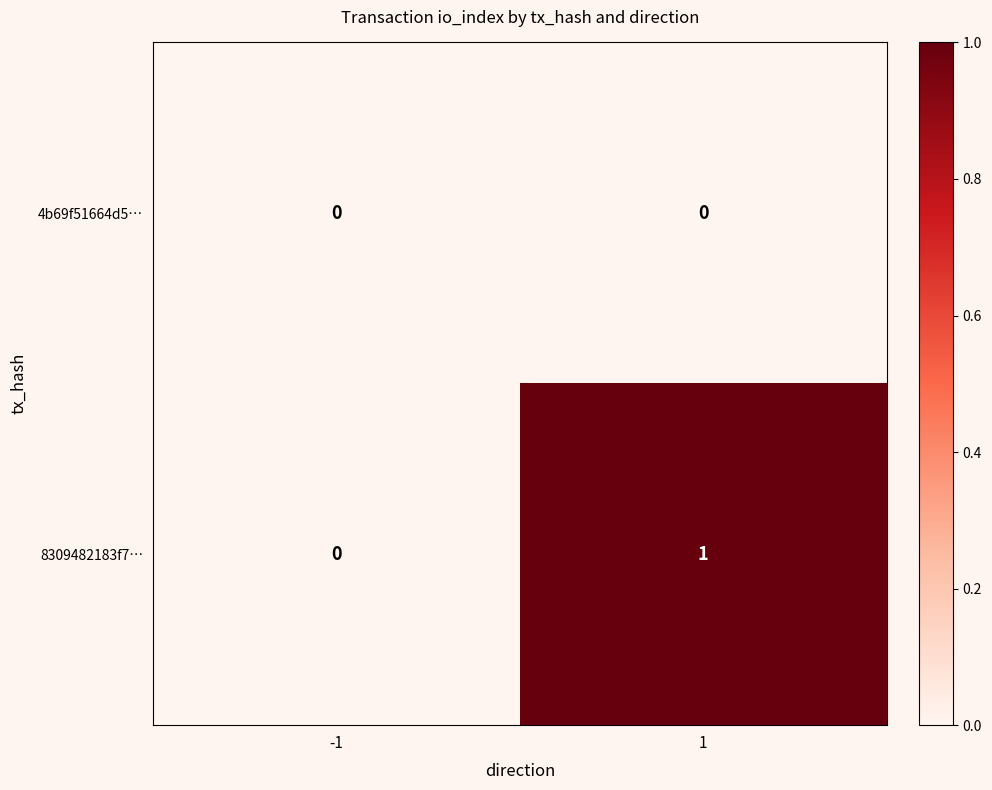

Reading left to right, list all the values displayed in this chart.

4b69f51664d5…: -1=0	1=0
8309482183f7…: -1=0	1=1